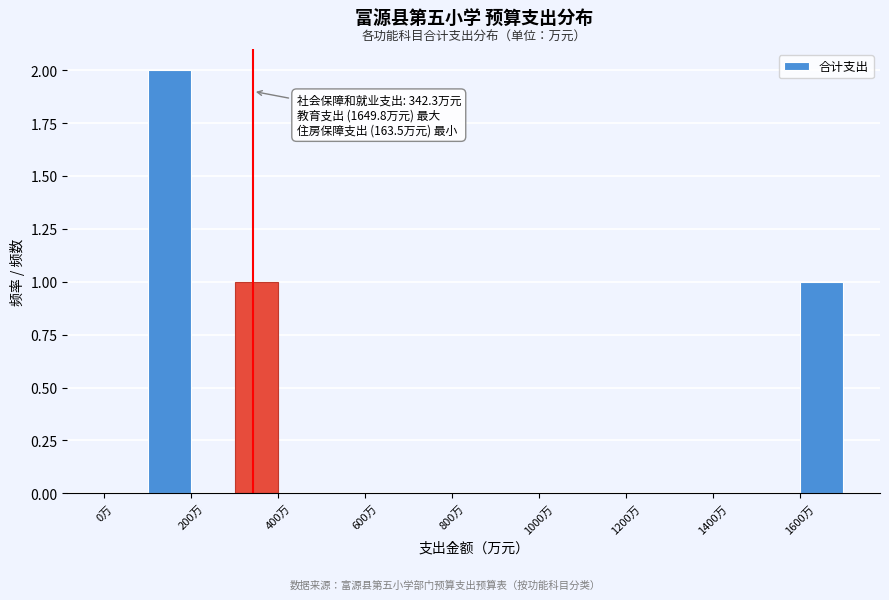

Over which range of the x-axis is the bar tallest?

100 to 200